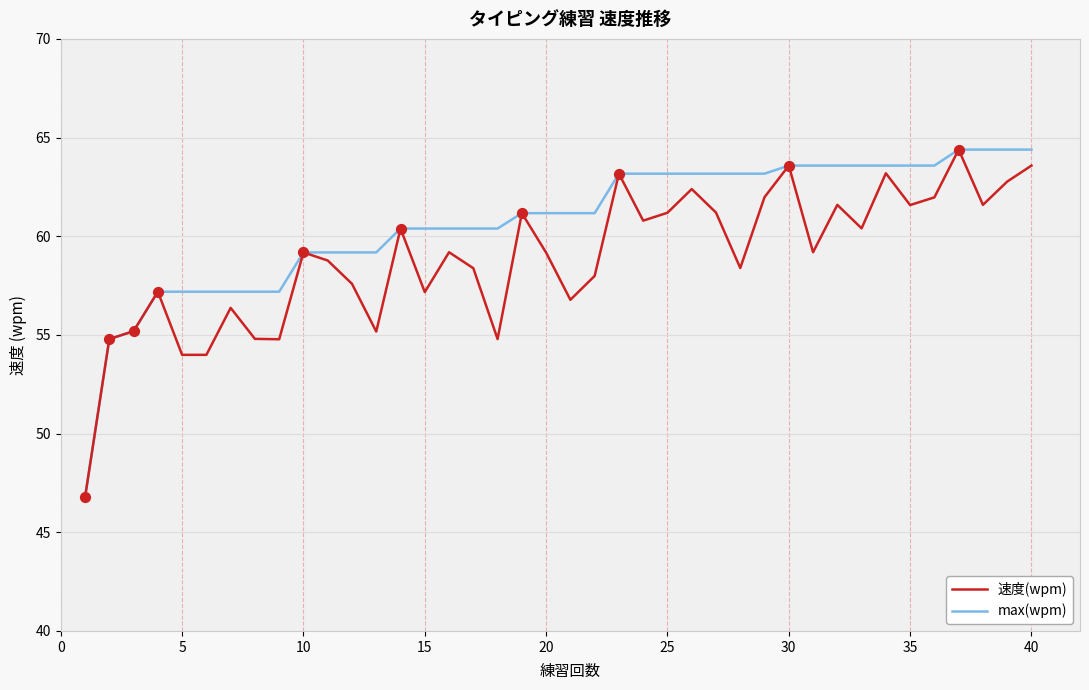

Which series has the largest total across all categories?

max(wpm)